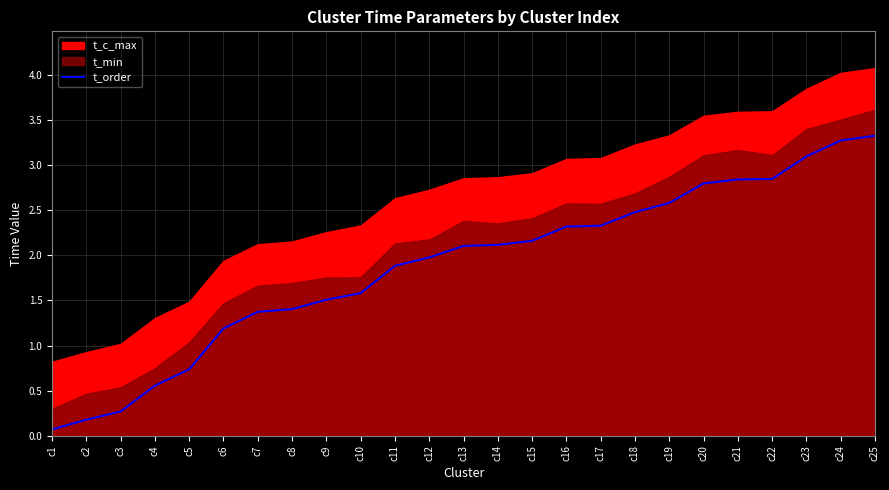

What is the highest value of the t_order series?

3.3